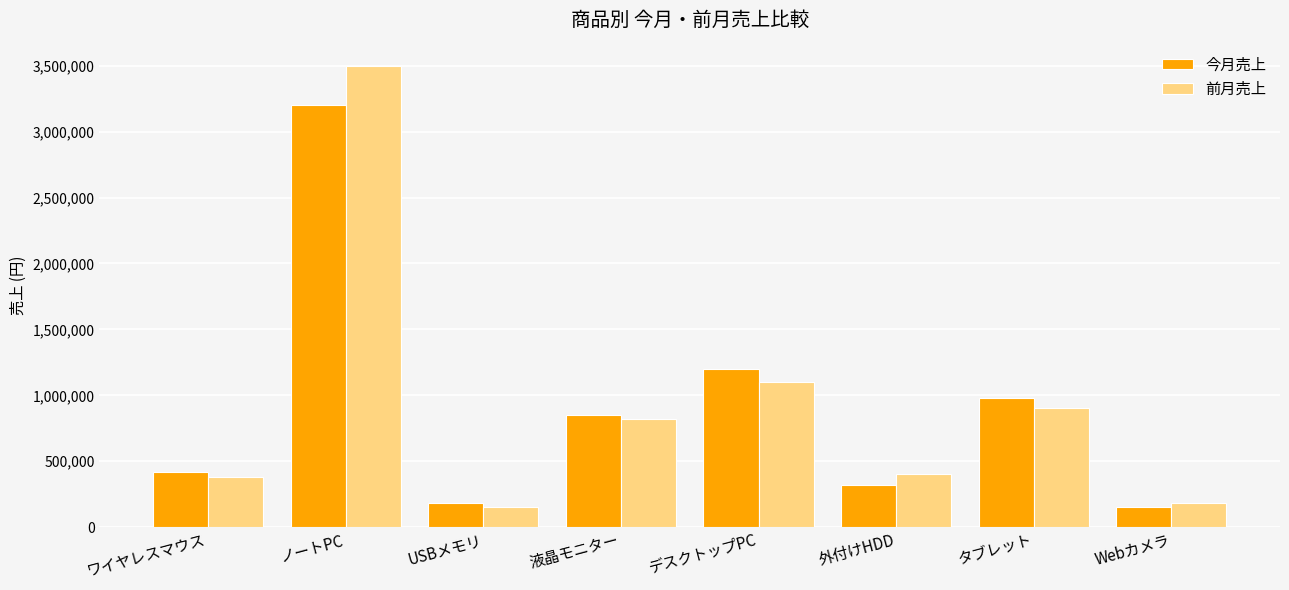

What is the value of the 今月売上 bar at the 6th from the left?

320000